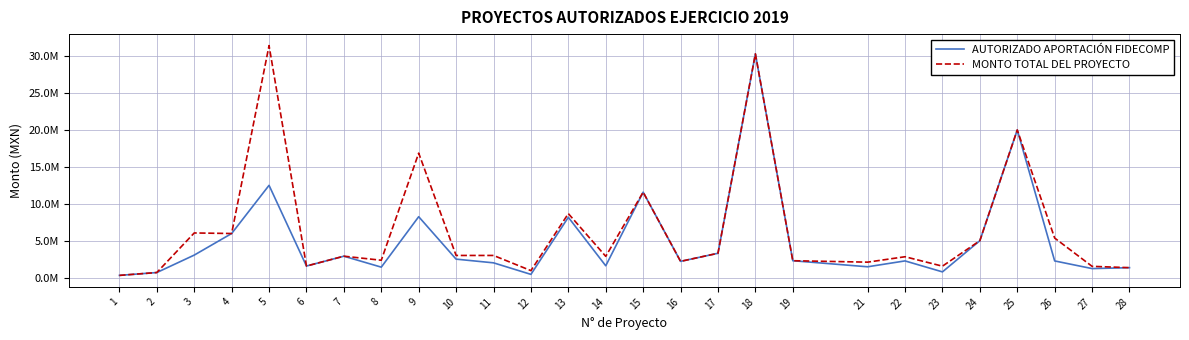

Does the chart have visible grid lines?

Yes